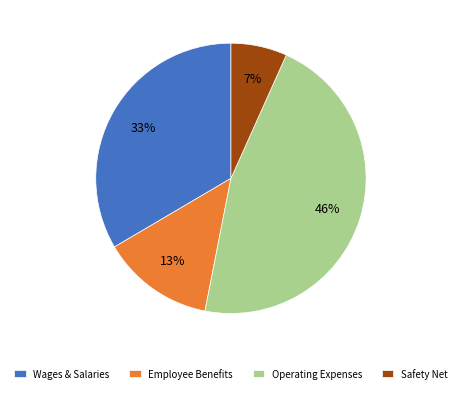

Which category has the biggest portion of the pie?

Operating Expenses